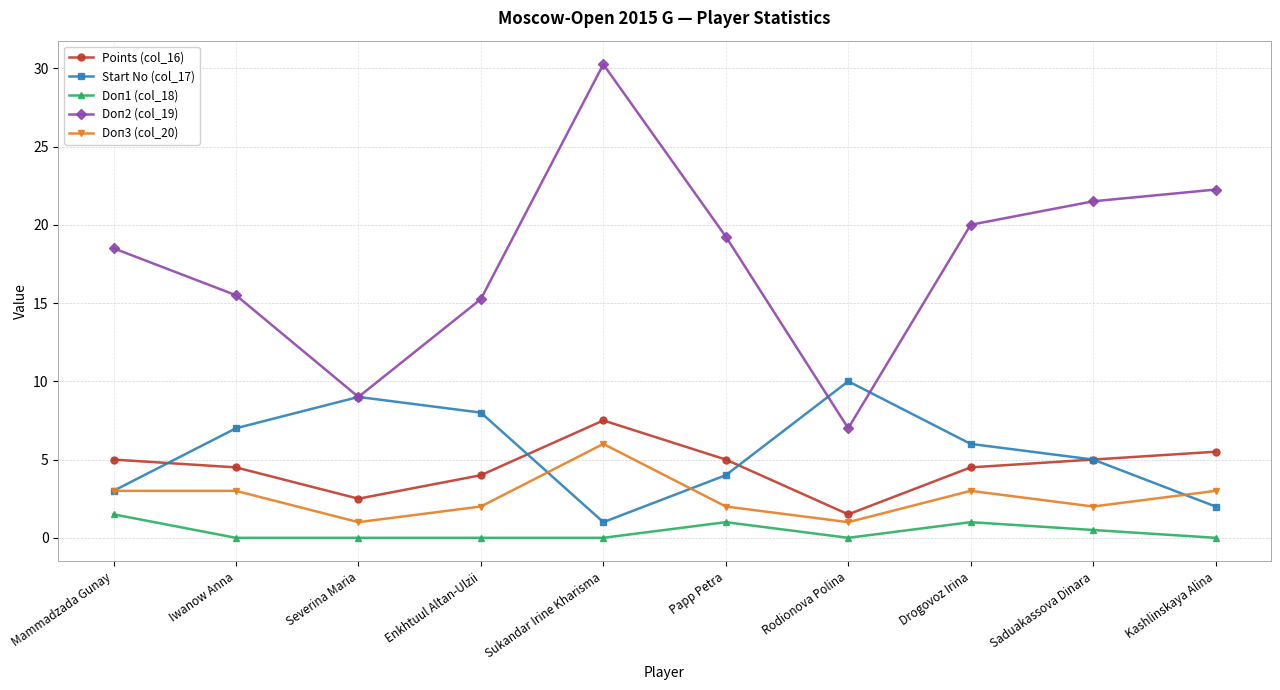

Is this an area chart (filled region under the line)?

No